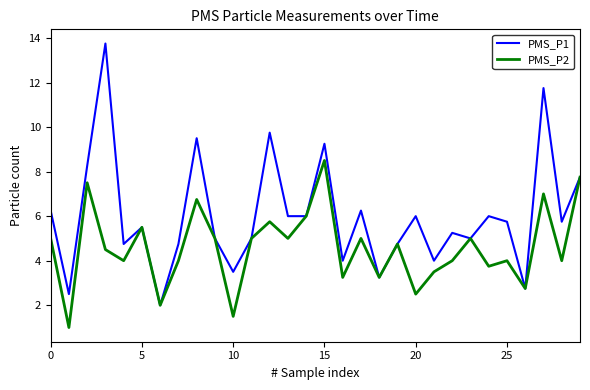

Is this an area chart (filled region under the line)?

No